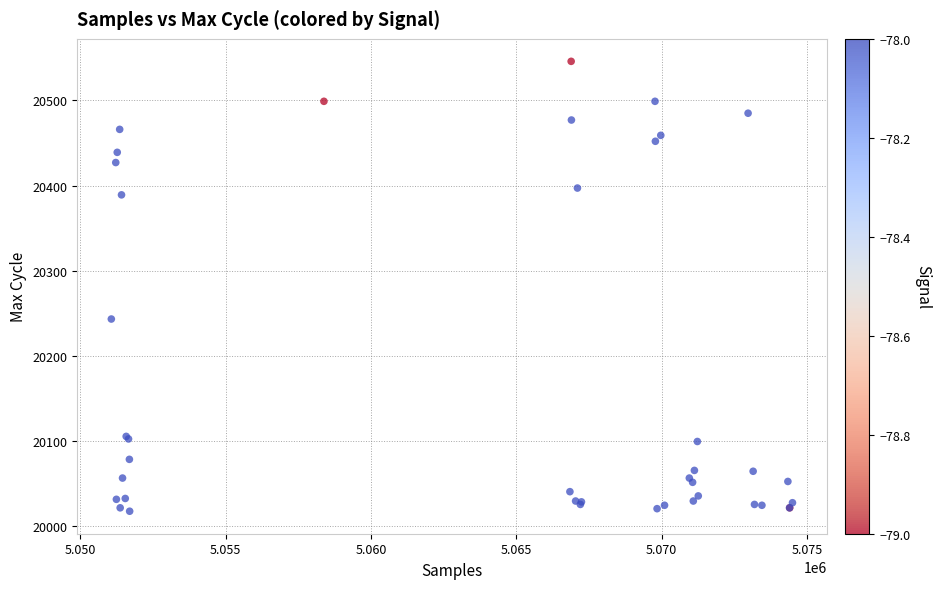

What Y value in the scatter plot is closest to 20281?

20243